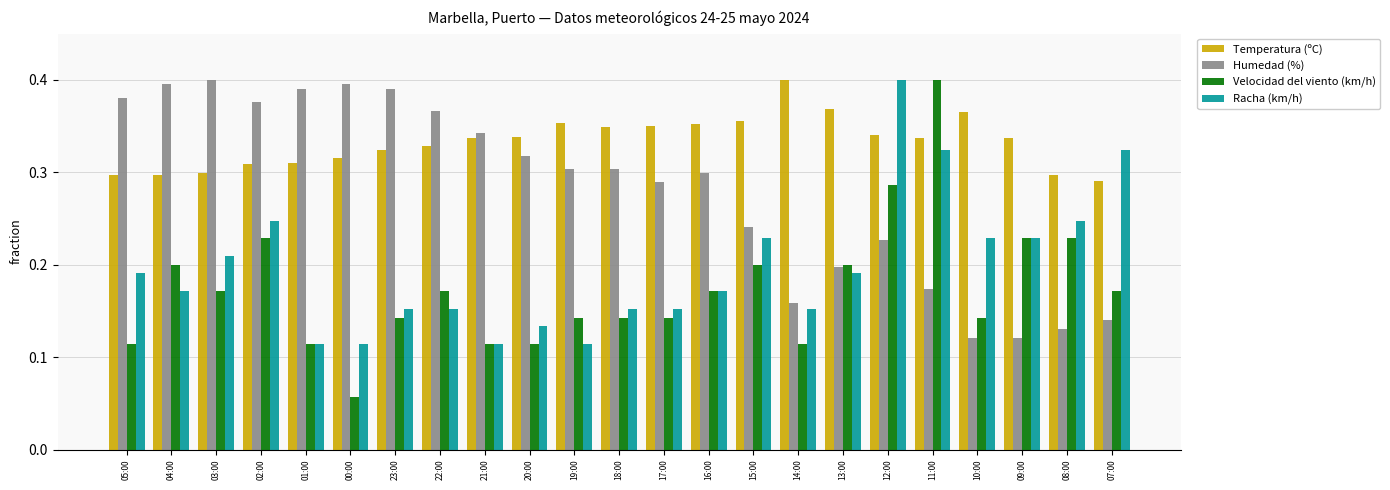

Which category has the lowest value across all series?

00:00